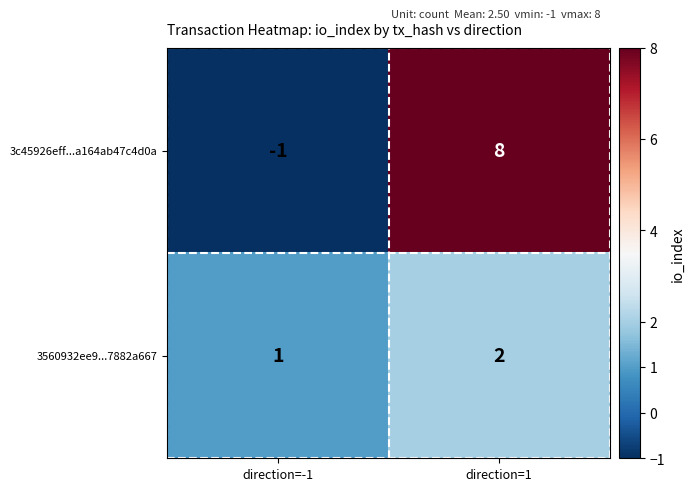

Reading right to left, extract all data points from this chart.

3c45926eff...a164ab47c4d0a: 8	-1
3560932ee9...7882a667: 2	1